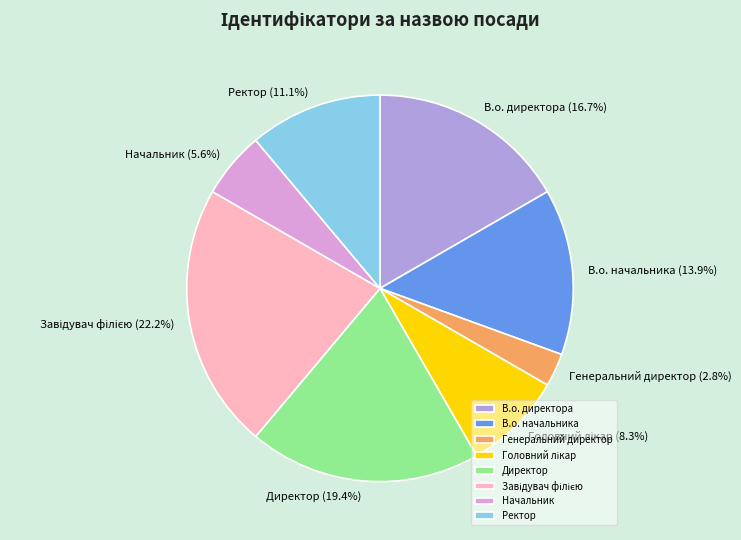

Which category has the smallest portion of the pie?

Генеральний директор